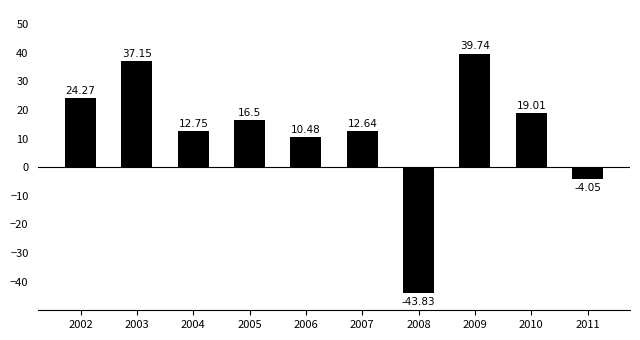

True or false: the data shows 12.6 at 2007.

True